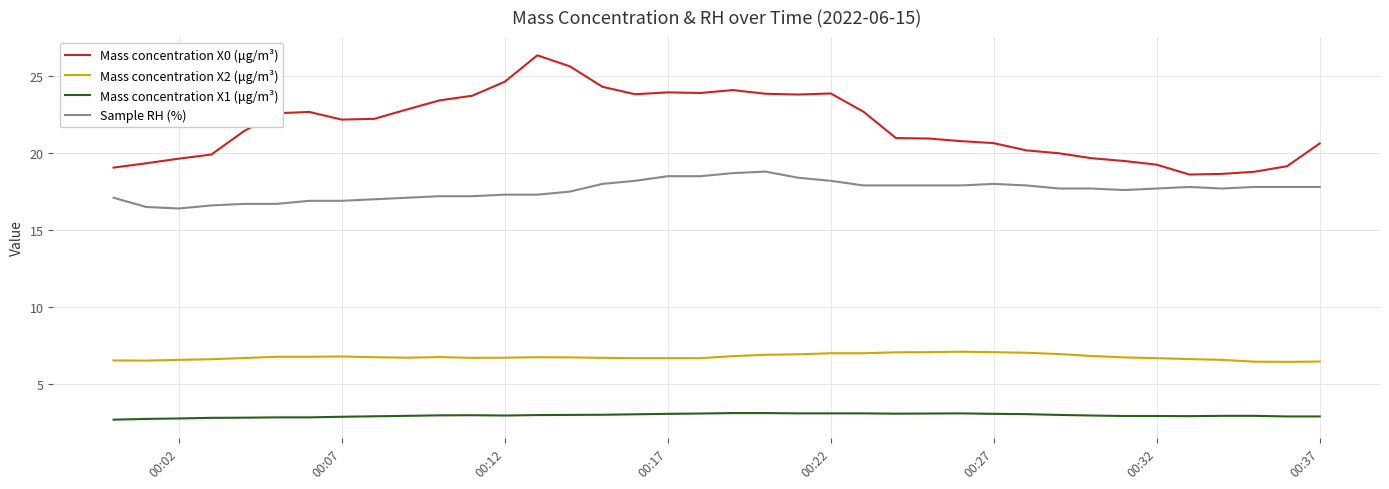

What is the greatest value displayed?

26.4